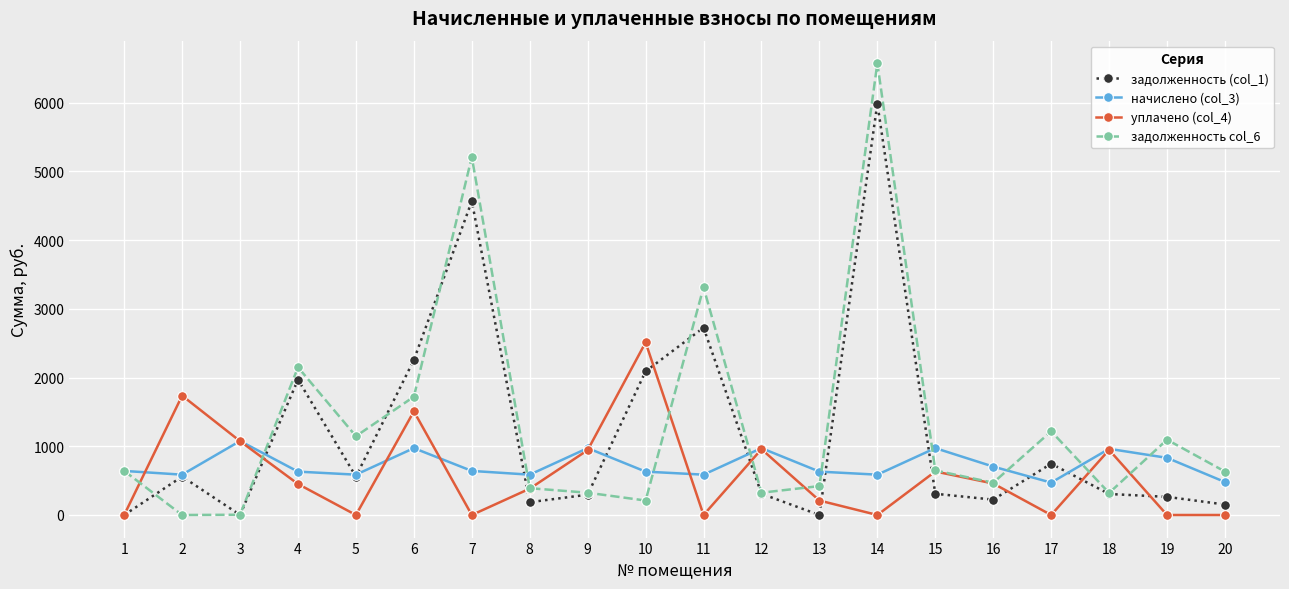

At which category is the sum across all series the highest?

14